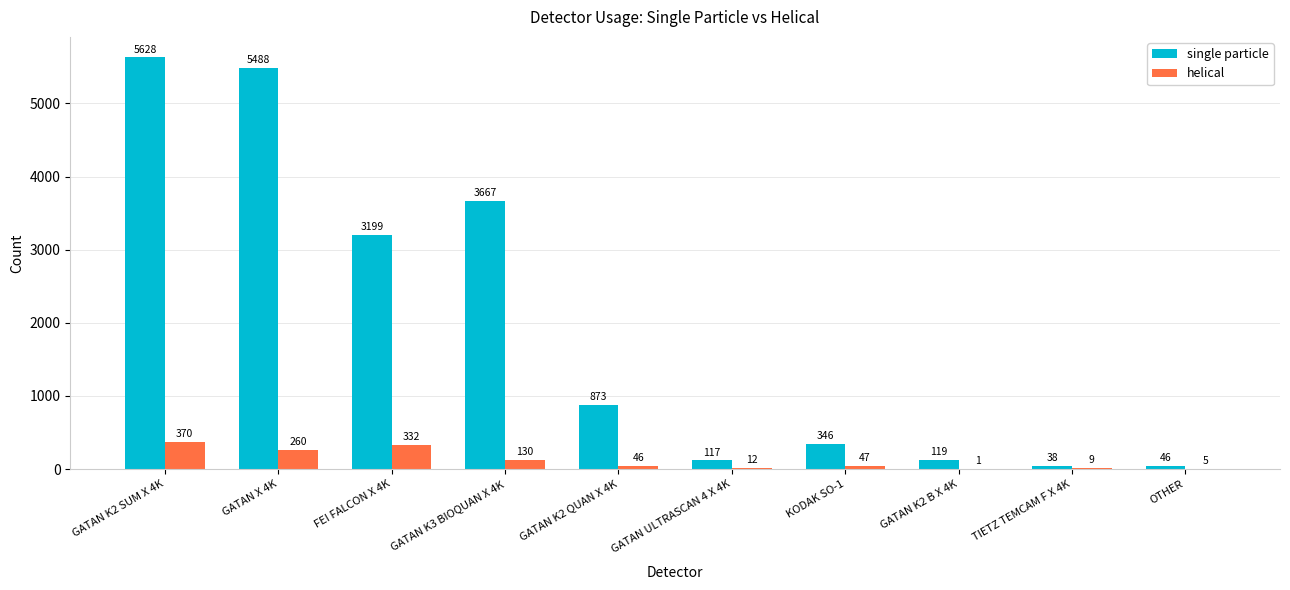

Are the bars grouped side by side (vs. stacked)?

Yes